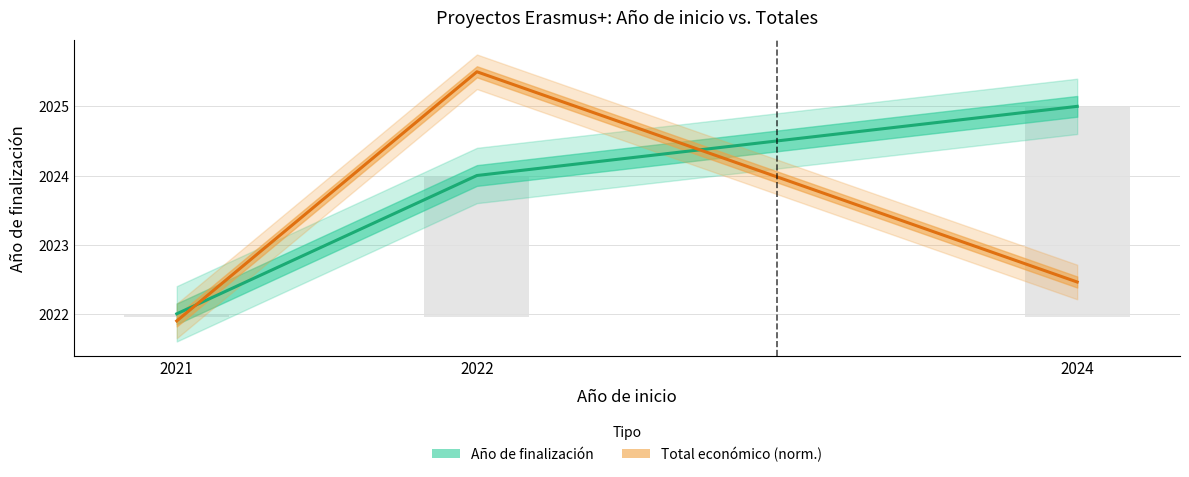

Is it true that Año de finalización equals 827.1 at 2024?

False